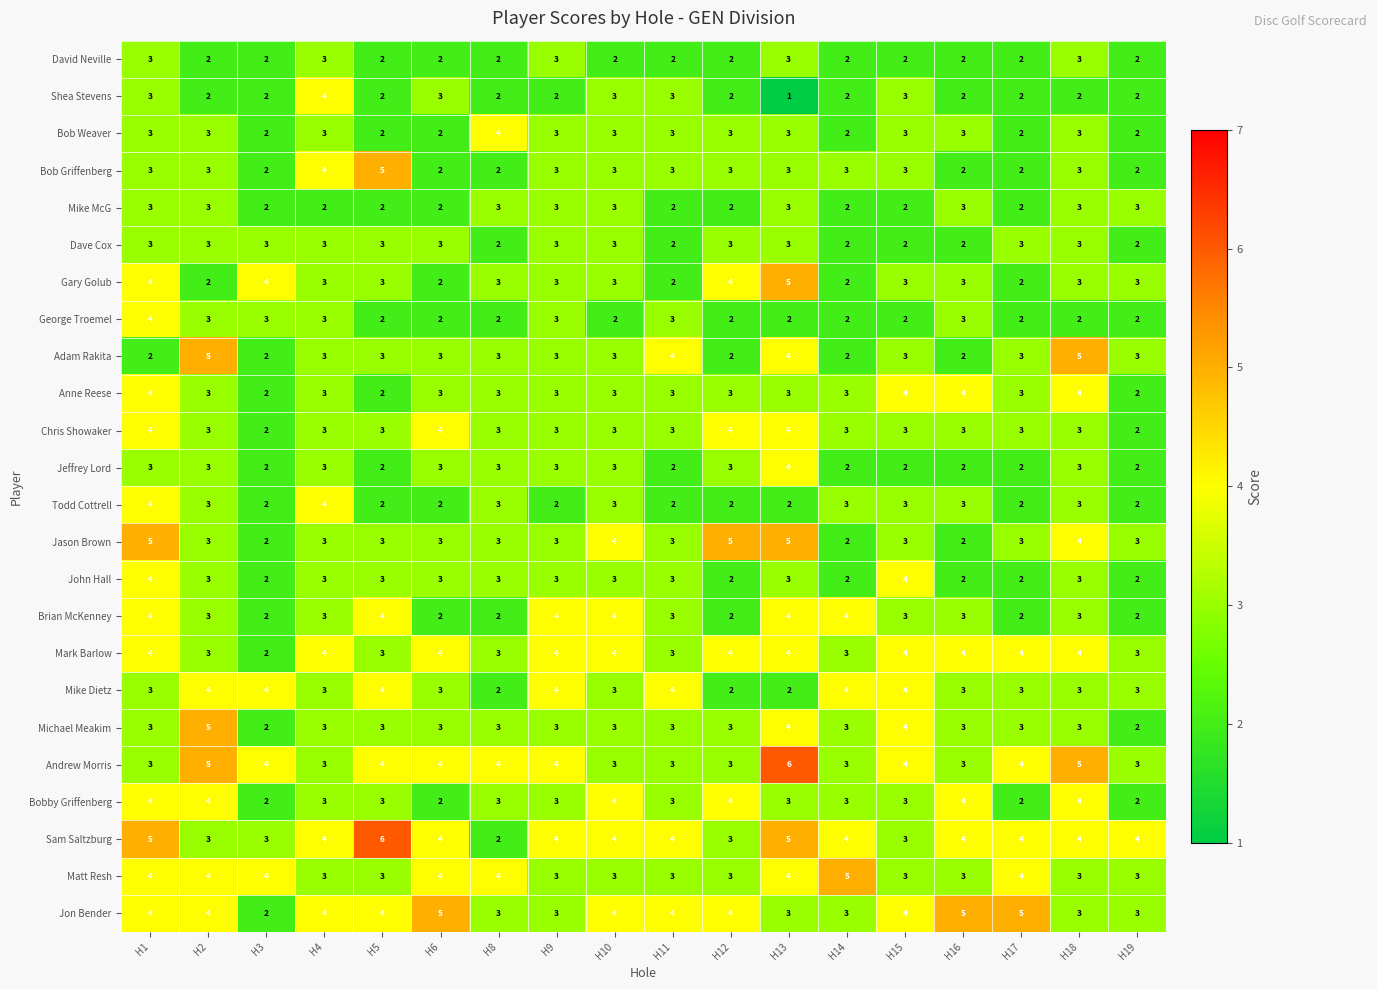

How many categories are shown in the chart?

18